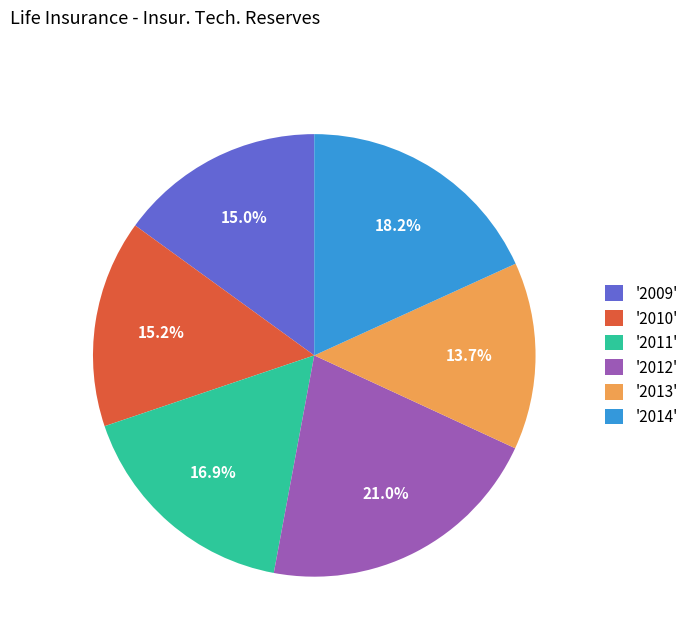

Count the number of slices in the pie.

6